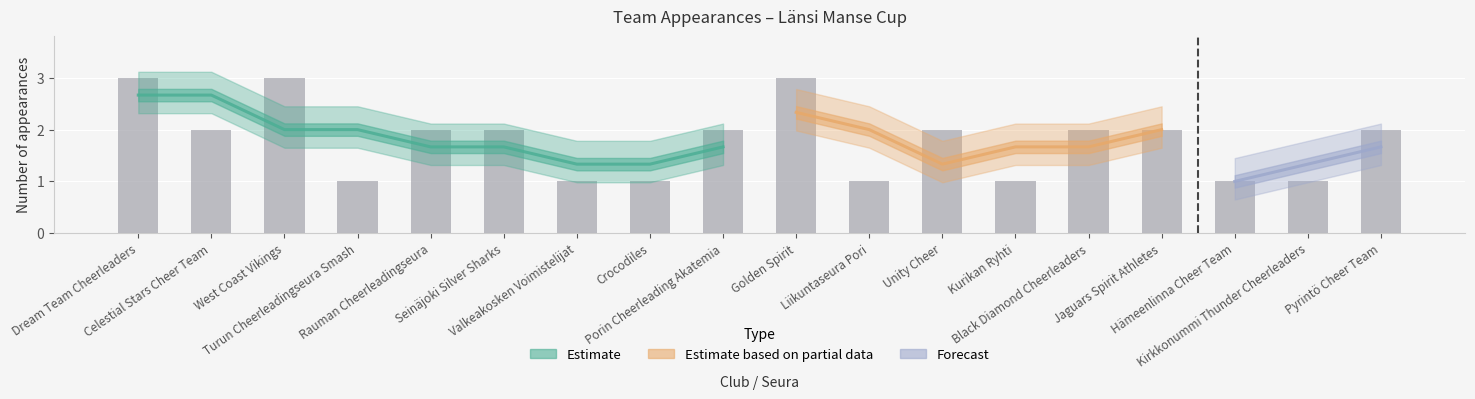

What is the difference between the values at Unity Cheer and Crocodiles?

1